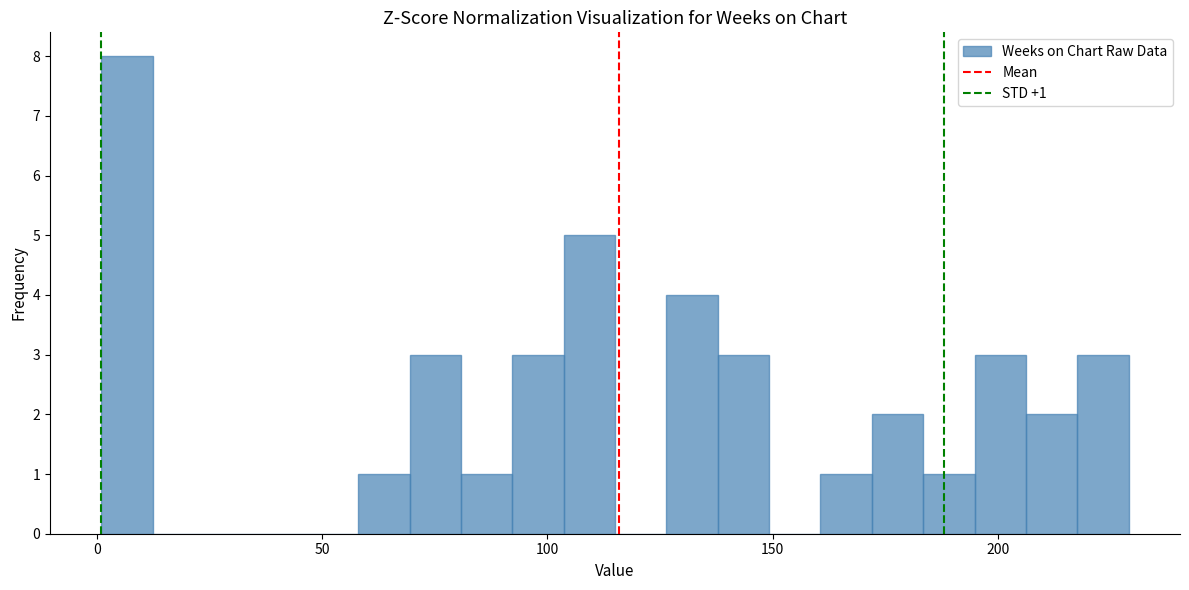

Read against the x-axis, roughly where is the centre of the tallest bar?

5